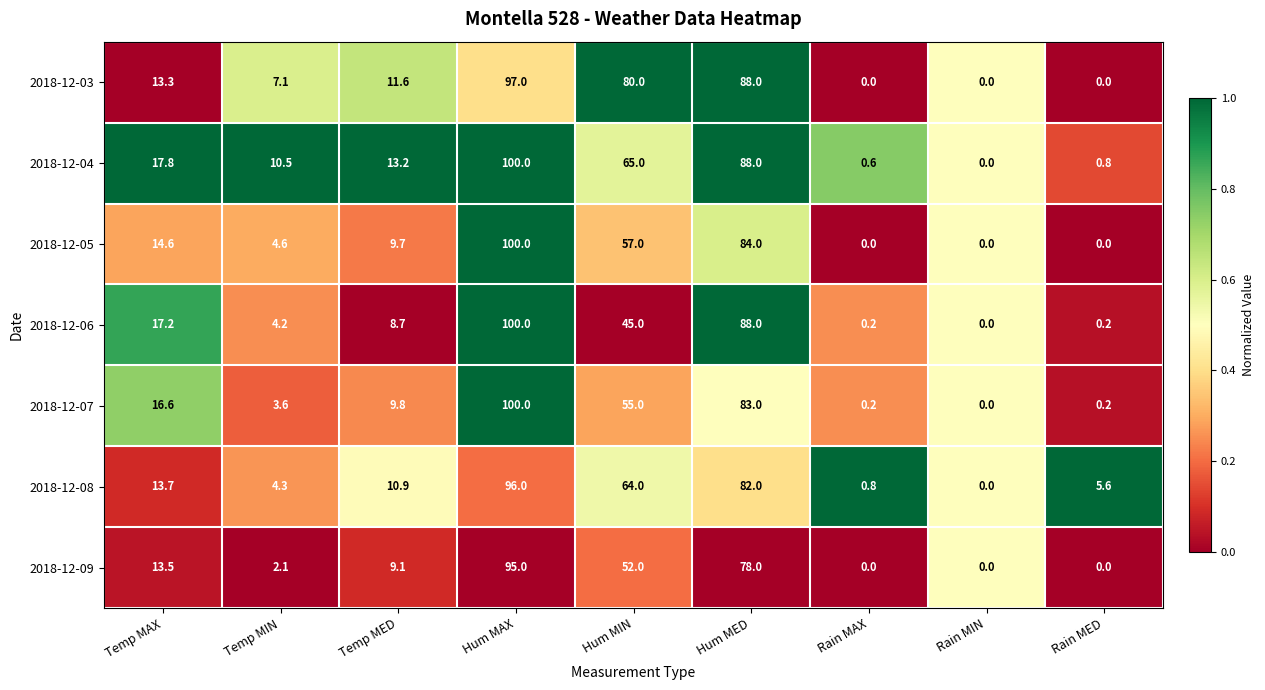

What is the difference between the highest and lowest values at Rain MAX?

0.8